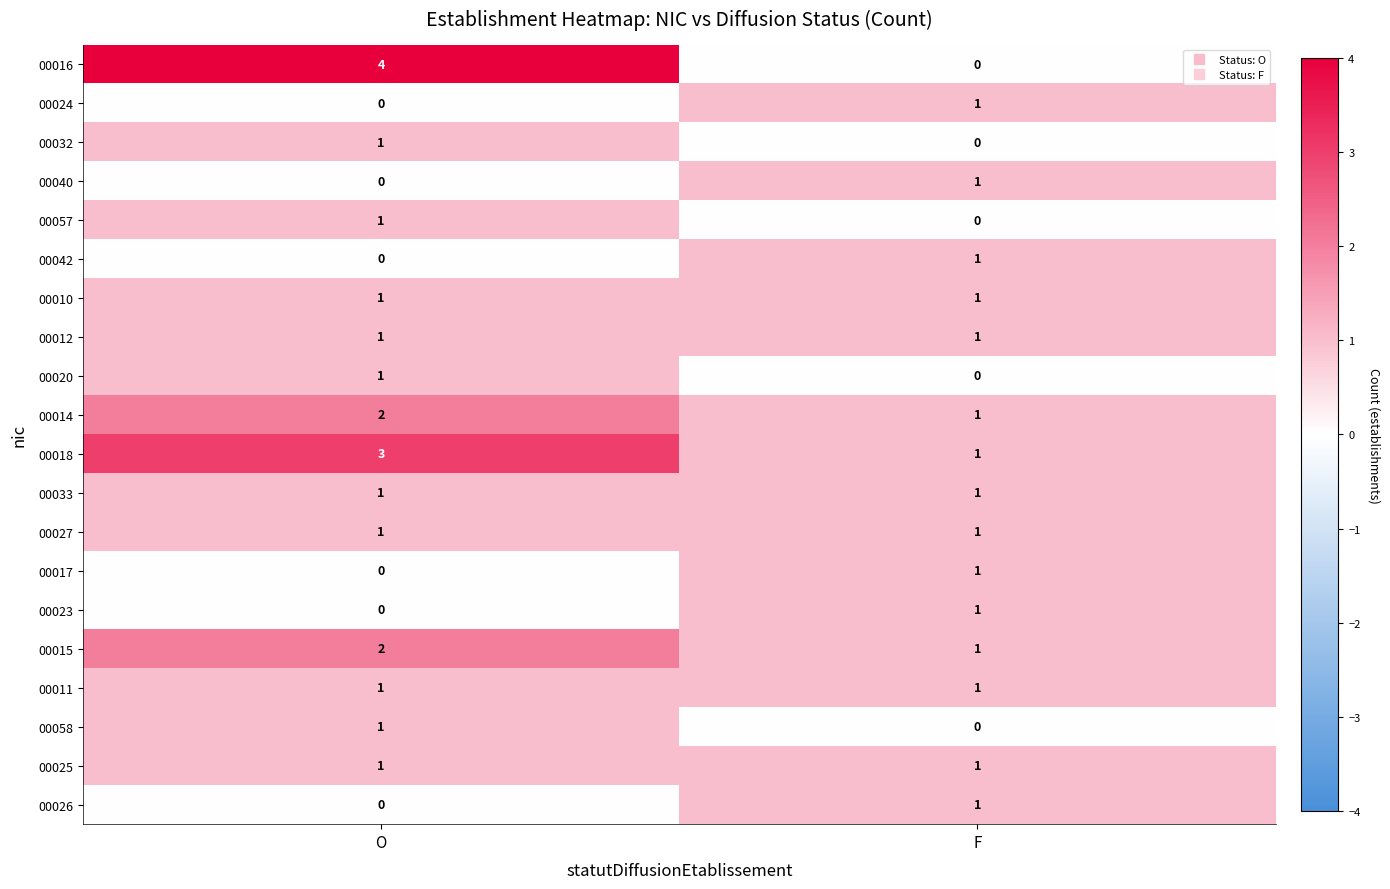

Count the number of data series in this chart.

20